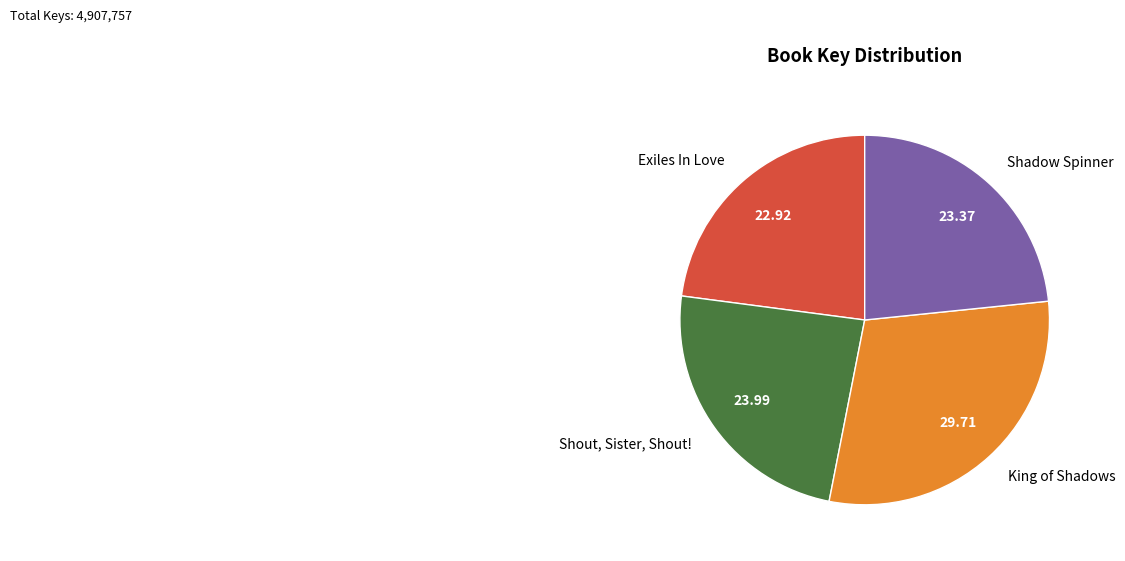

Is there a majority slice in this chart?

No